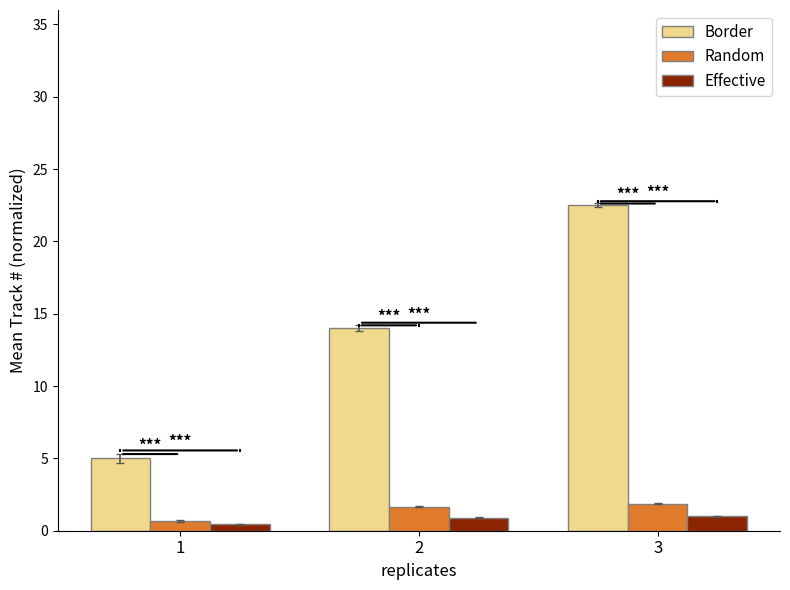

At which label is Border closest to 13?

2